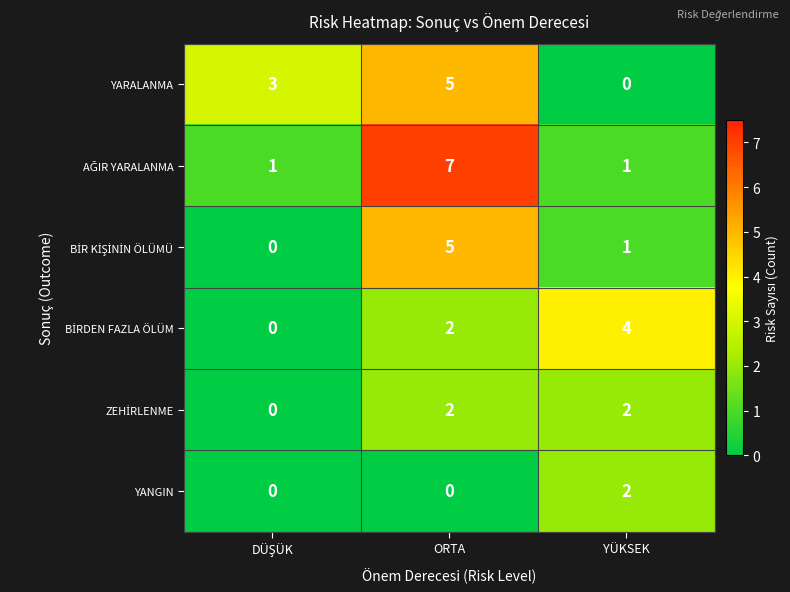

How many series are shown in this chart?

6